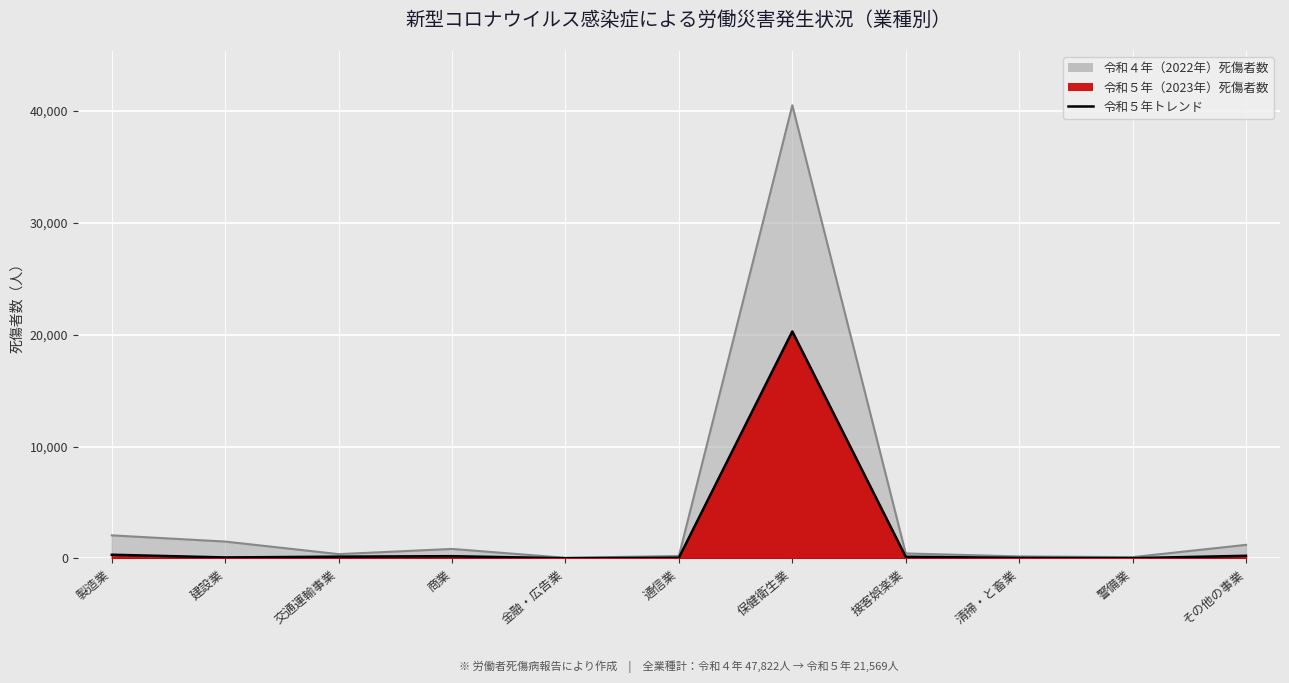

How many interior local peaks does the 令和５年 series have?

2